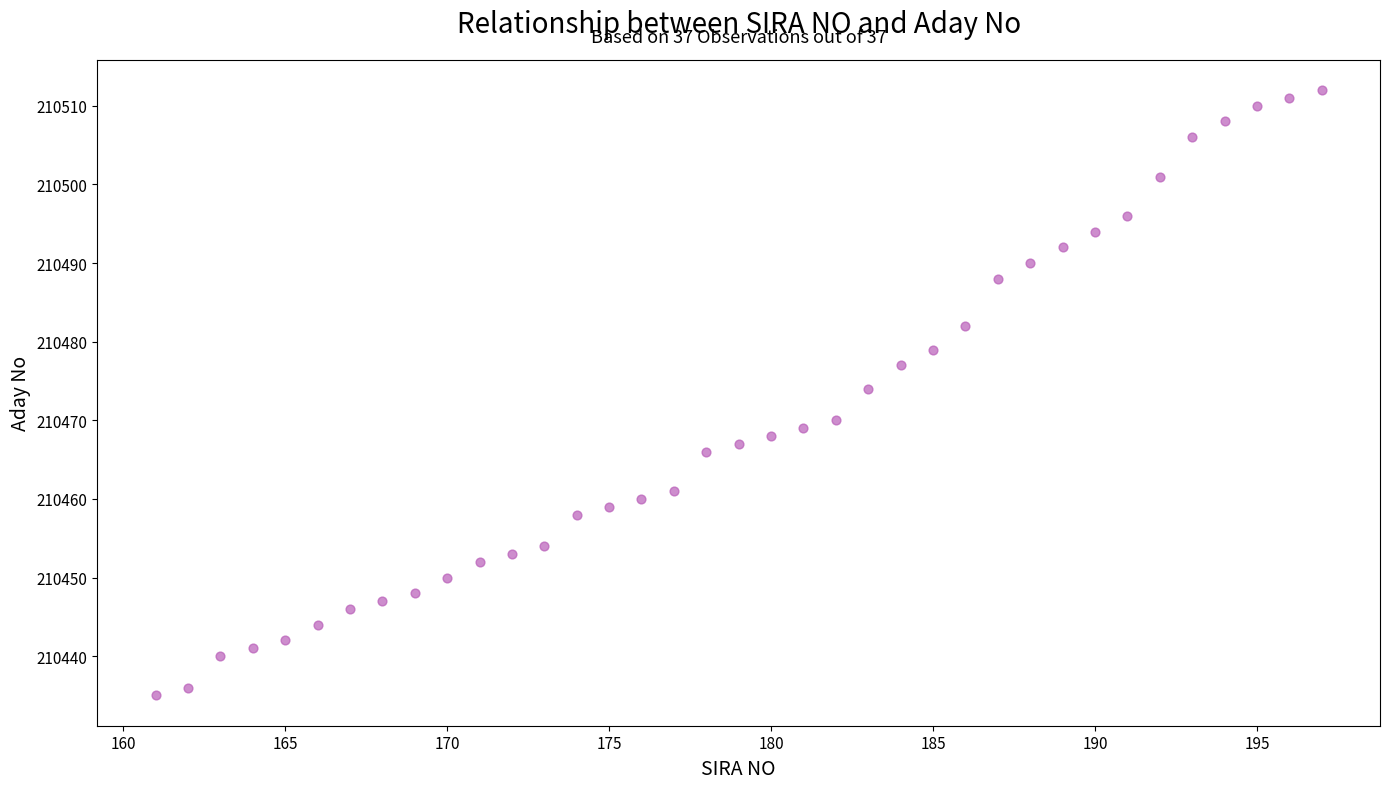

What is the range of Y values (max minus min)?

77